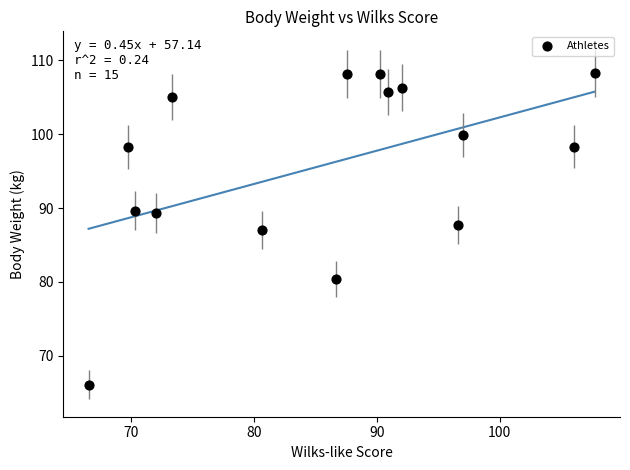

What is the range of X values (max minus min)?

41.1